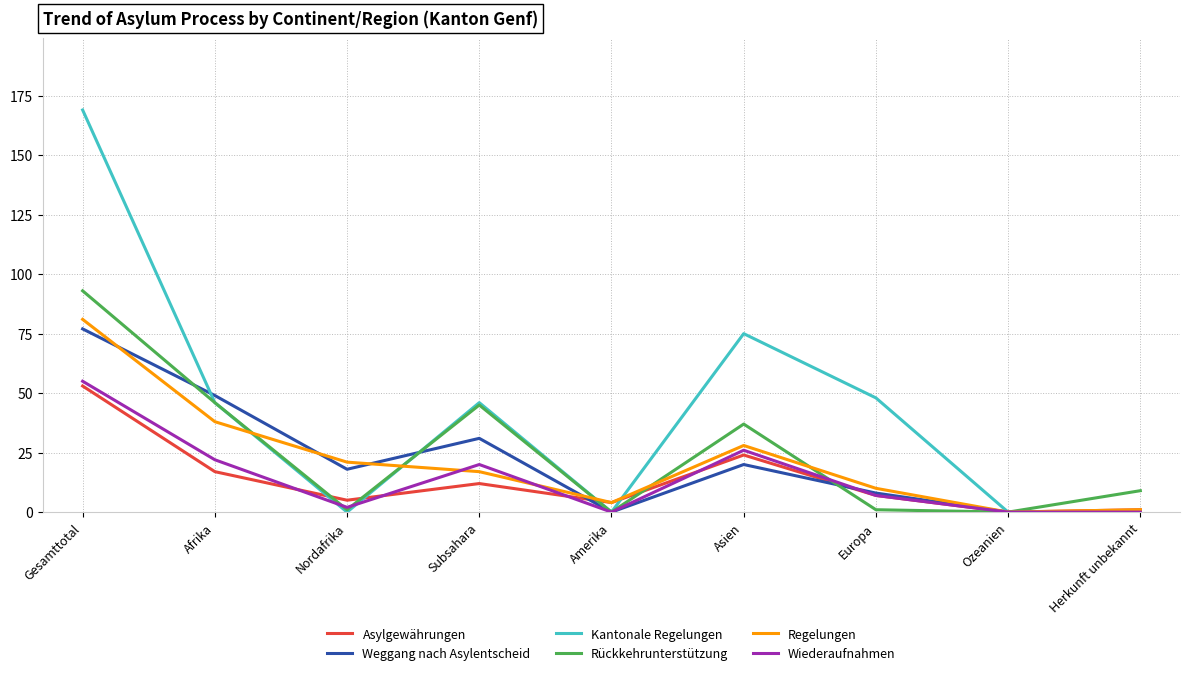

Reading right to left, transcribe all the data shown in this chart.

Asylgewährungen: 1	0	7	24	4	12	5	17	53
Weggang nach Asylentscheid: 0	0	8	20	0	31	18	49	77
Kantonale Regelungen: 0	0	48	75	0	46	0	46	169
Rückkehrunterstützung: 9	0	1	37	0	45	1	46	93
Regelungen: 1	0	10	28	4	17	21	38	81
Wiederaufnahmen: 0	0	7	26	0	20	2	22	55